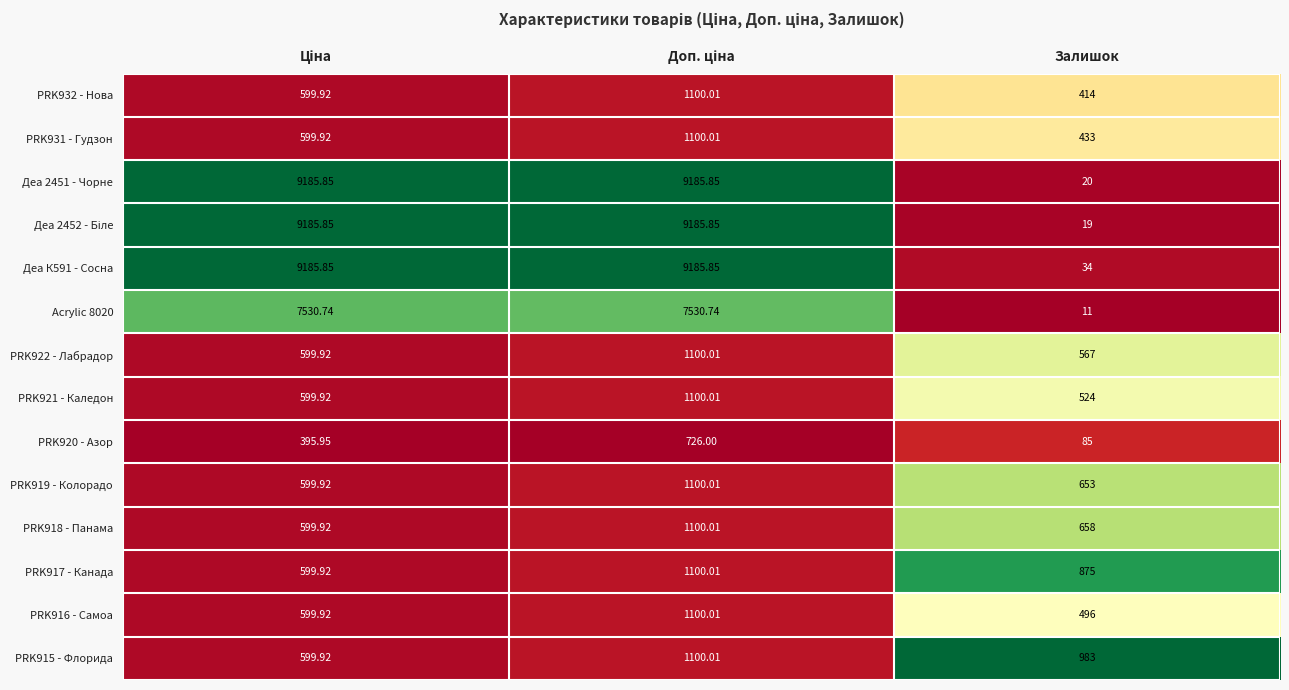

Where is PRK915 - Флорида nearest to the value 849?

Залишок